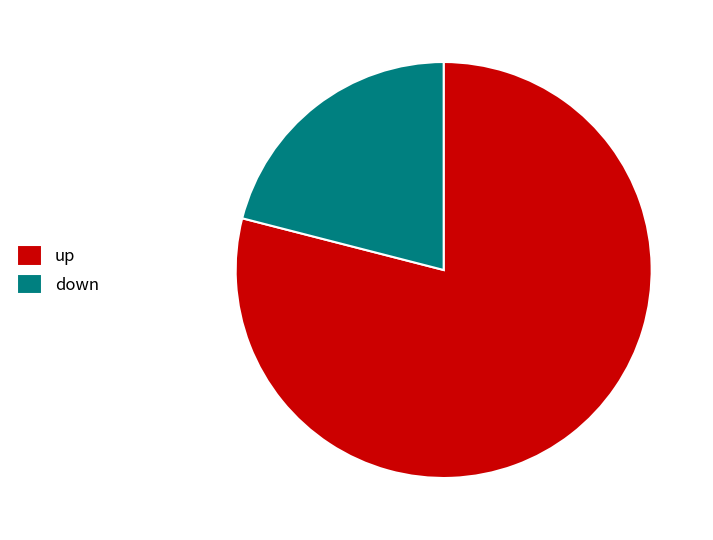

Rank the categories by value from highest to lowest.

up, down